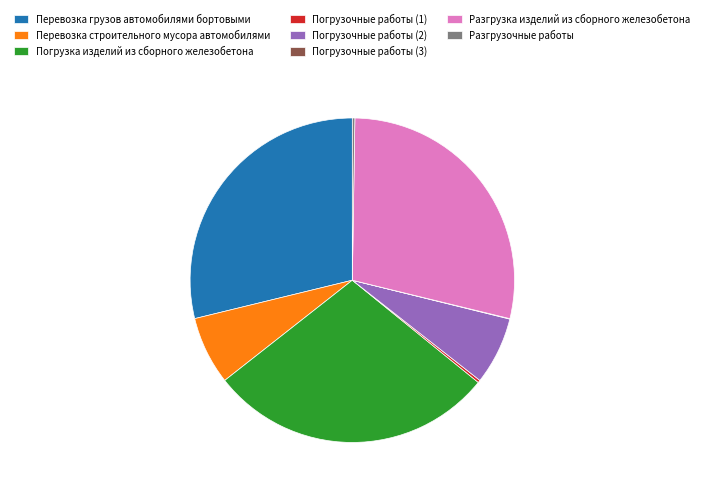

Does Разгрузка изделий из сборного железобетона account for over 50% of the chart?

No